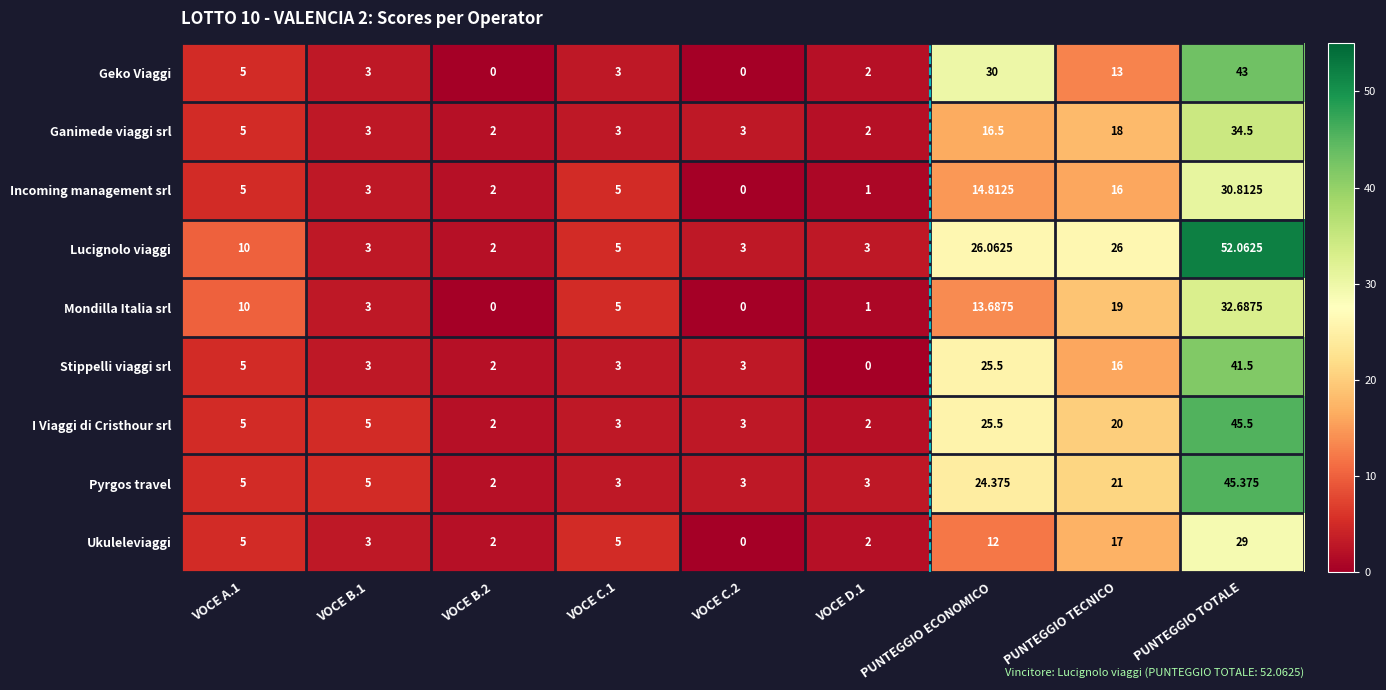

Rank the series by their maximum value, from lowest to highest.

Ukuleleviaggi, Incoming management srl, Mondilla Italia srl, Ganimede viaggi srl, Stippelli viaggi srl, Geko Viaggi, Pyrgos travel, I Viaggi di Cristhour srl, Lucignolo viaggi